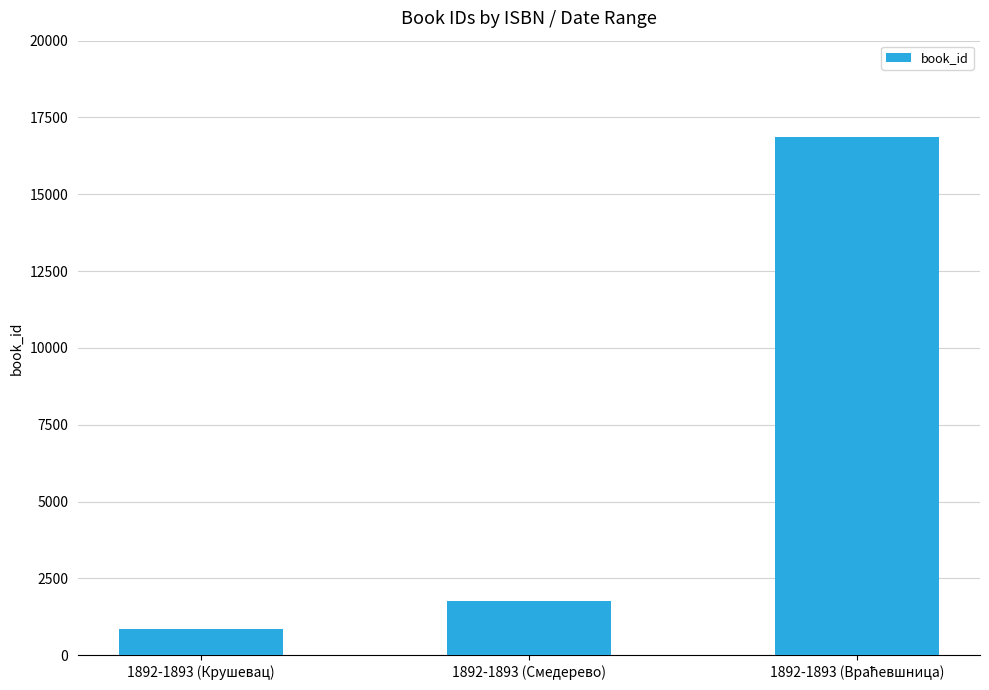

Reading left to right, list all the values displayed in this chart.

843	1751	16870